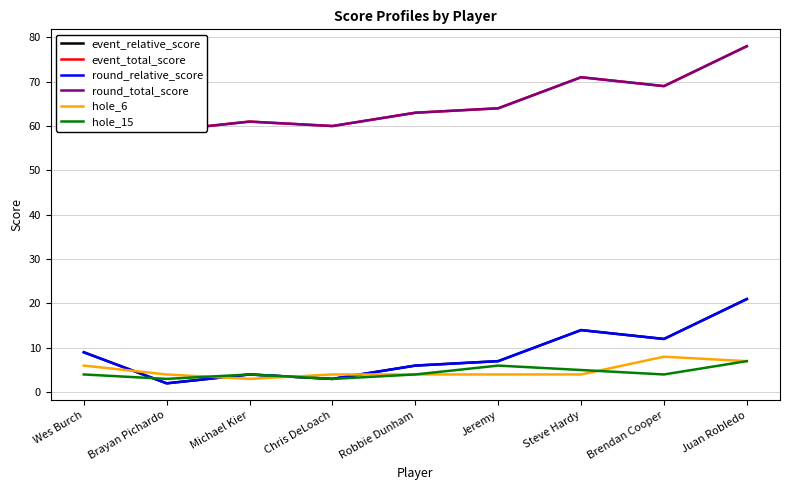

True or false: round_total_score and hole_15 intersect in this chart.

False